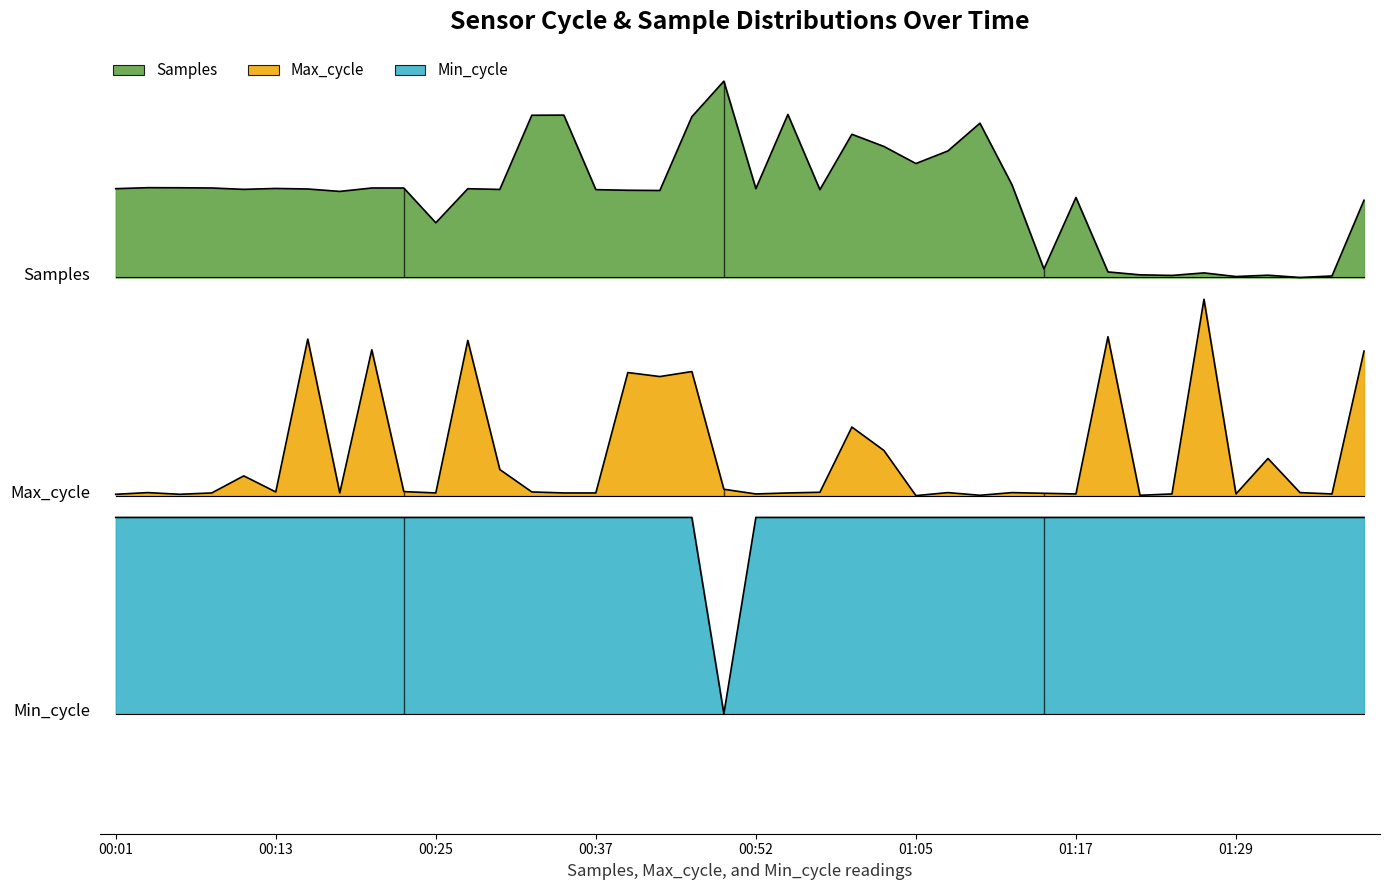

What is the value of the Samples point at the 14th from the left?

3.2